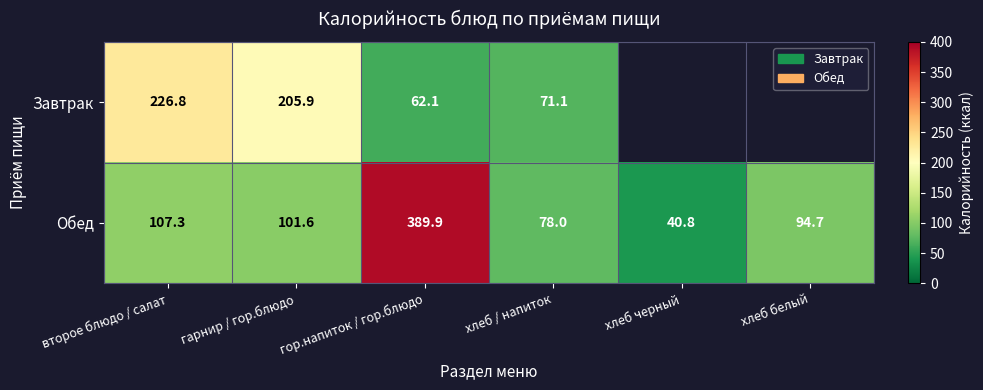

List the labels in order of Обед value, largest first.

гор.напиток / гор.блюдо, второе блюдо / салат, гарнир / гор.блюдо, хлеб белый, хлеб / напиток, хлеб черный